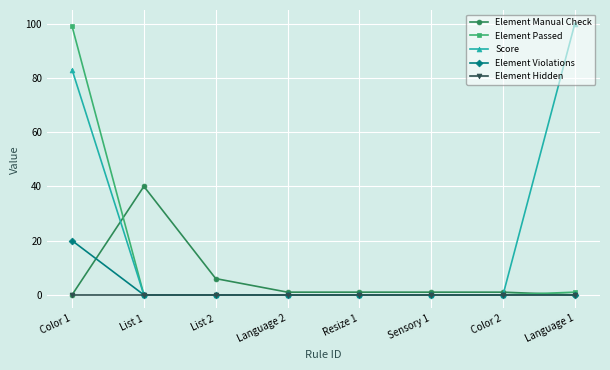

Which series has the largest total across all categories?

Score